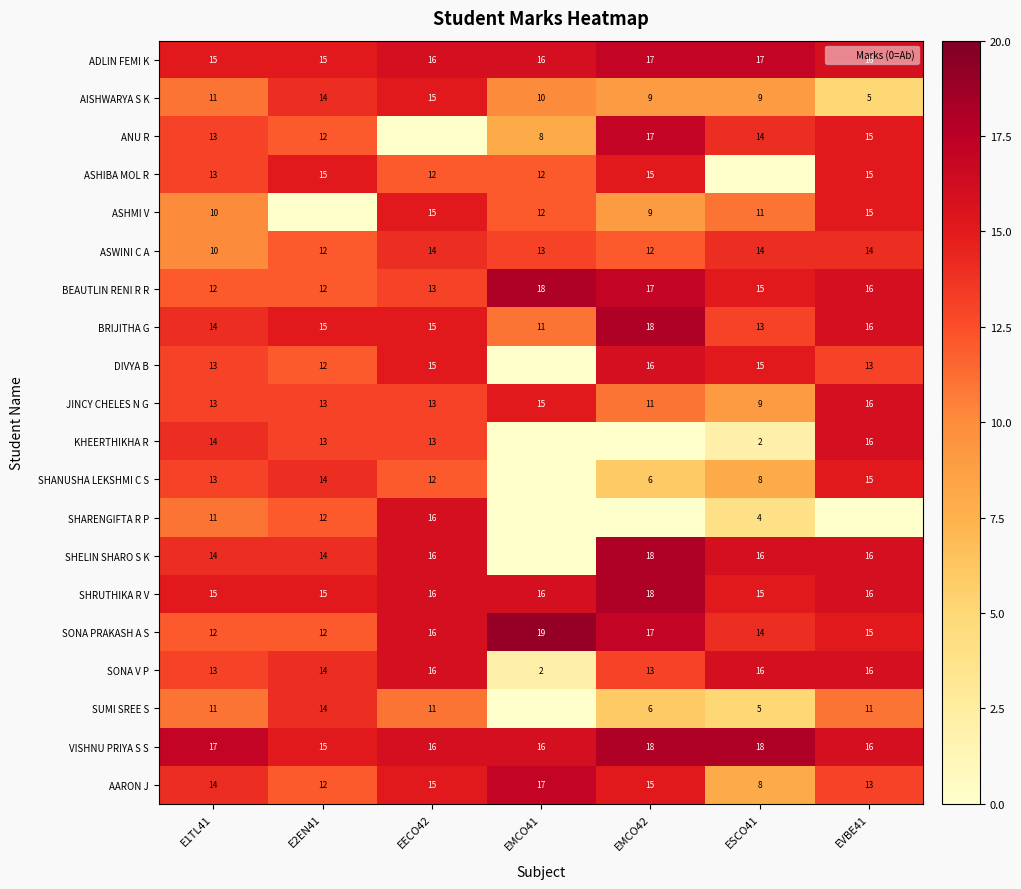

What is the highest value of the VISHNU PRIYA S S series?

18